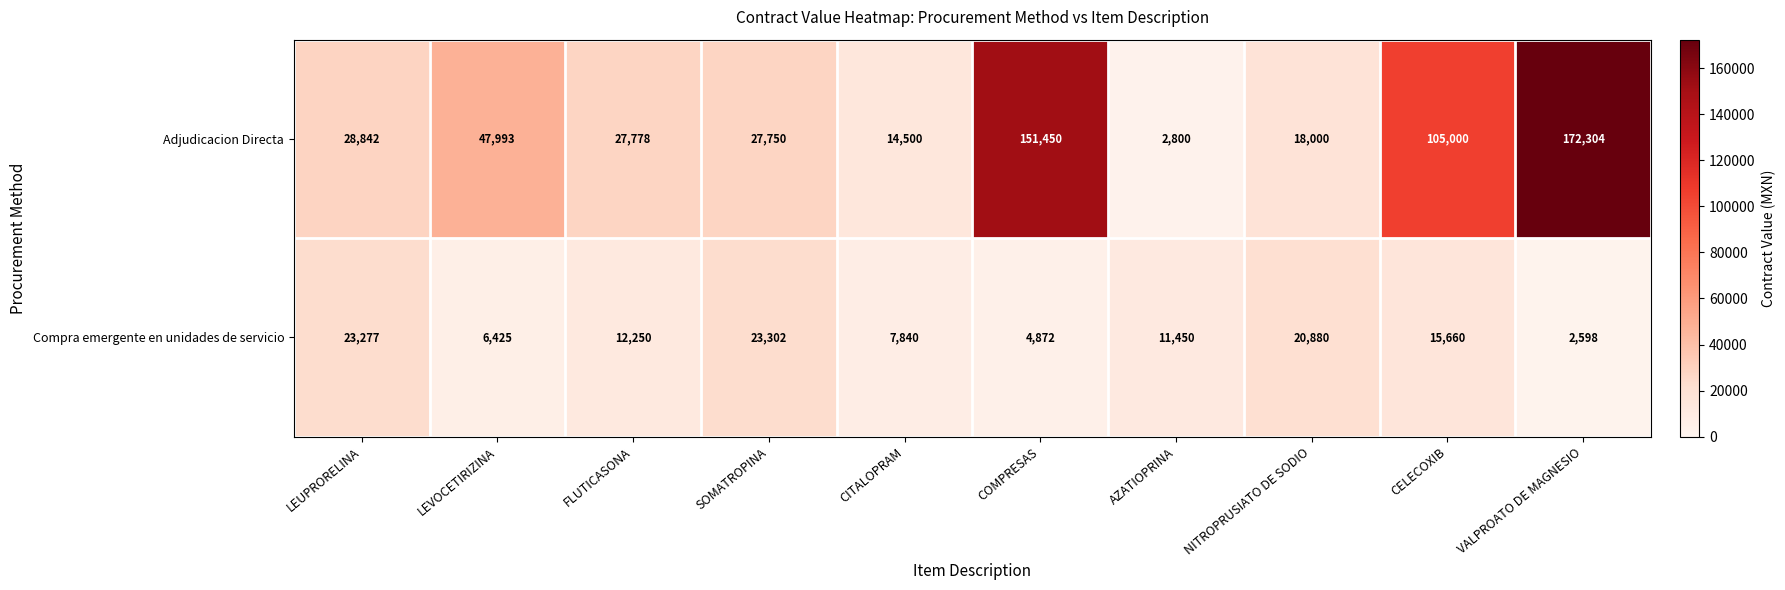

Reading left to right, what are all the values shown in this chart?

Adjudicacion Directa: 28842	47993	27778	27750	14500	151450	2800	18000	105000	172304
Compra emergente en unidades de servicio: 23277	6425	12250	23302	7840	4872	11450	20880	15660	2598